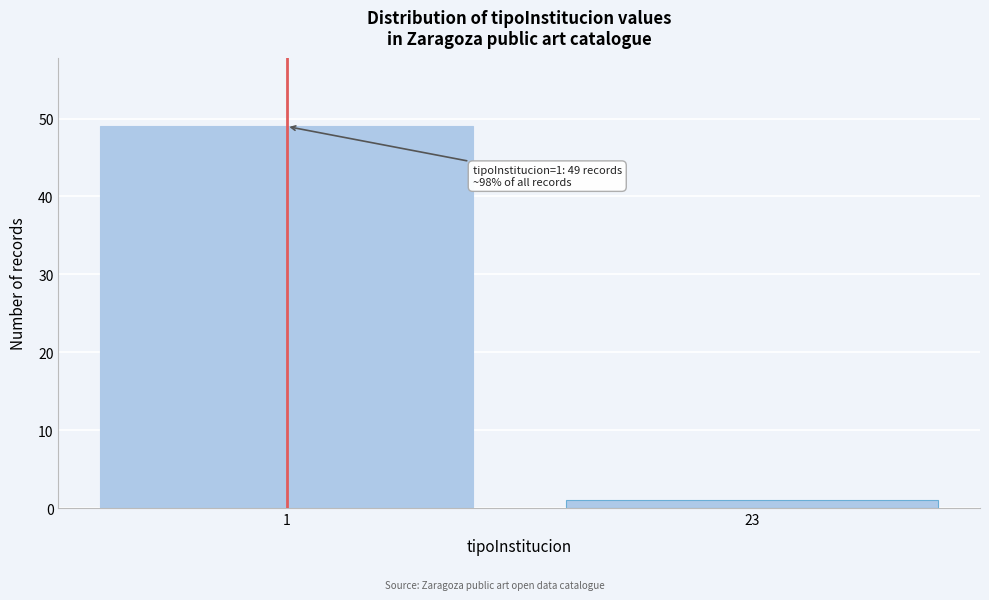

Reading left to right, what are all the values shown in this chart?

49	1